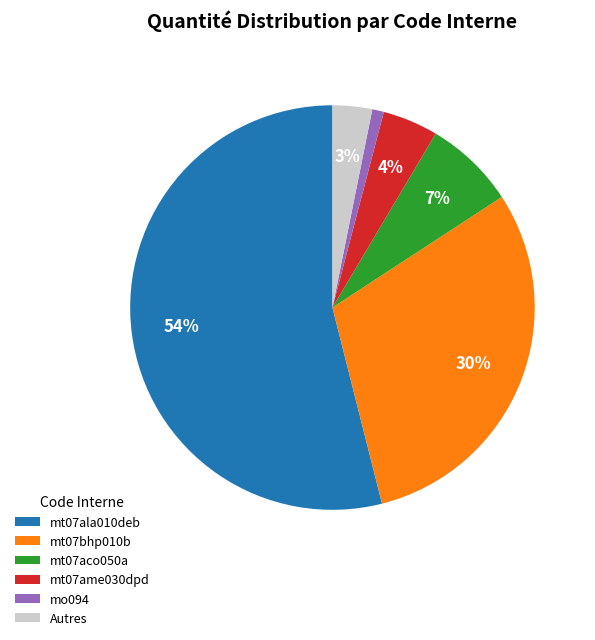

Which category accounts for the majority?

mt07ala010deb